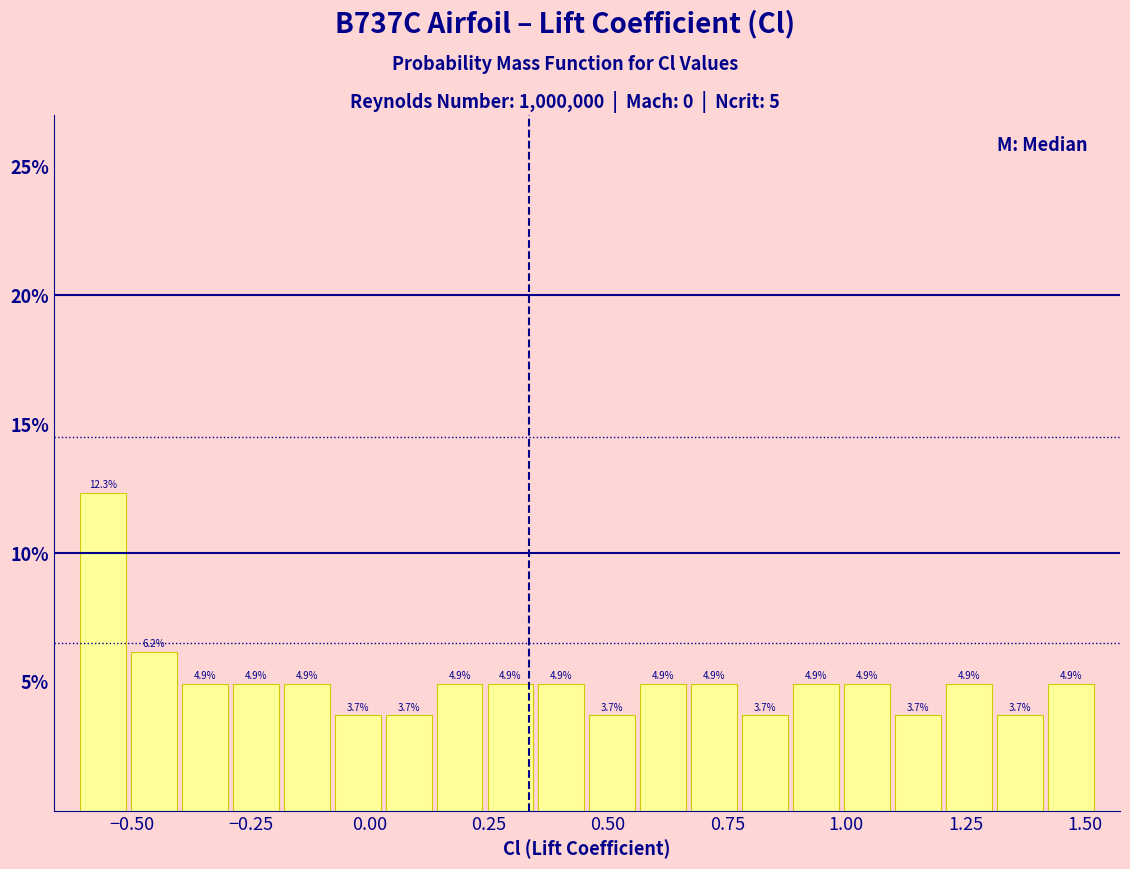

Around what value on the x-axis is the tallest bar? Give the approximate position of its centre, as read against the axis.

-0.55